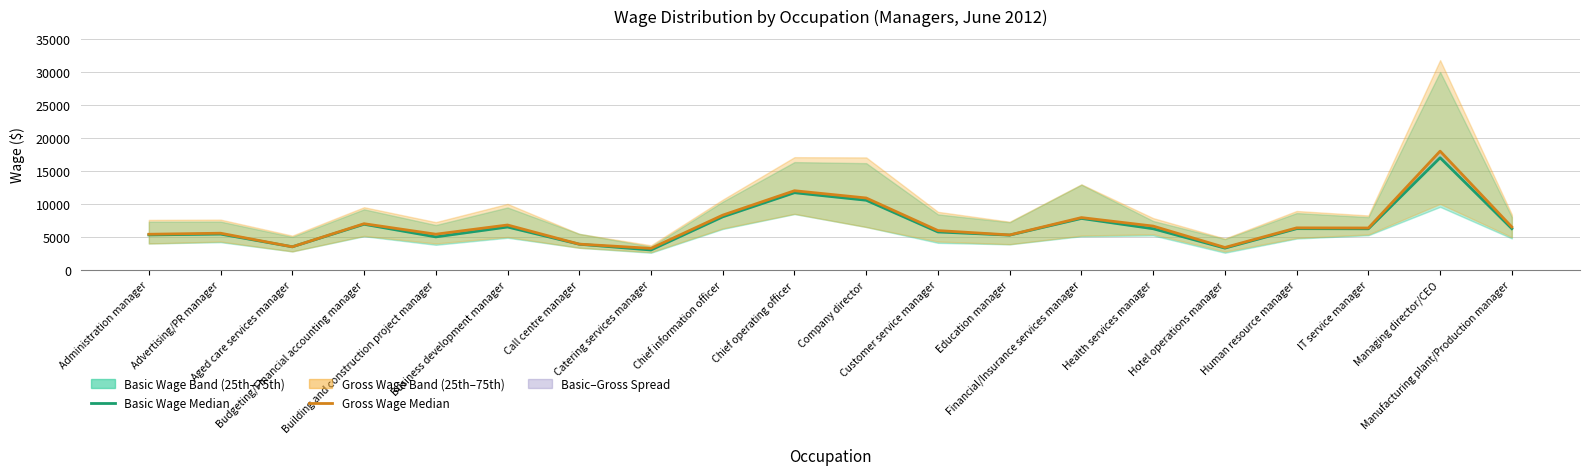

What is the label of the 11th point from the right?

Chief operating officer